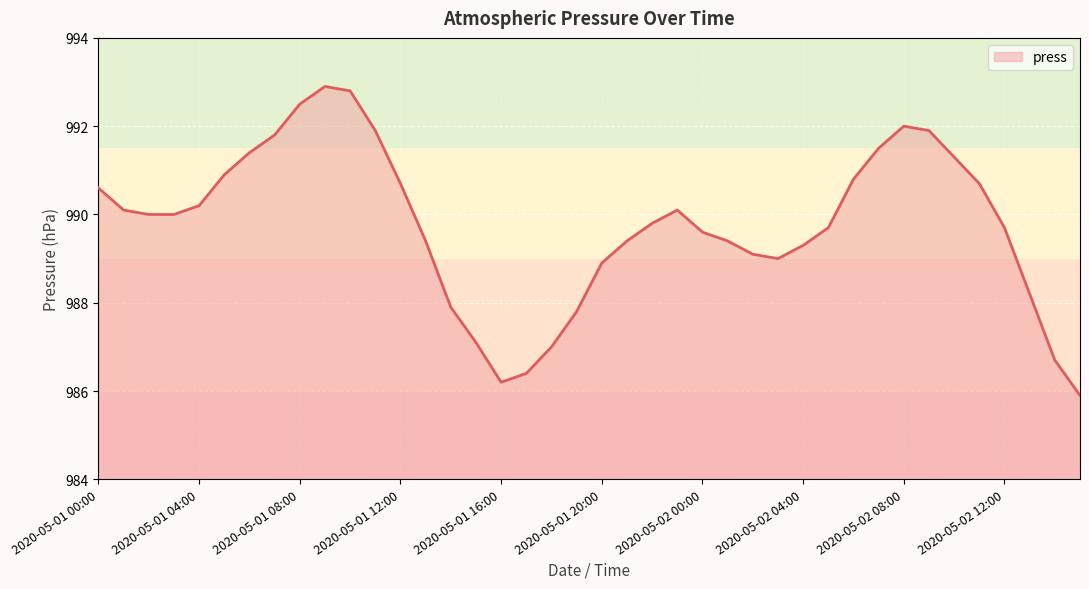

What is the difference between the maximum and minimum values?

7.0